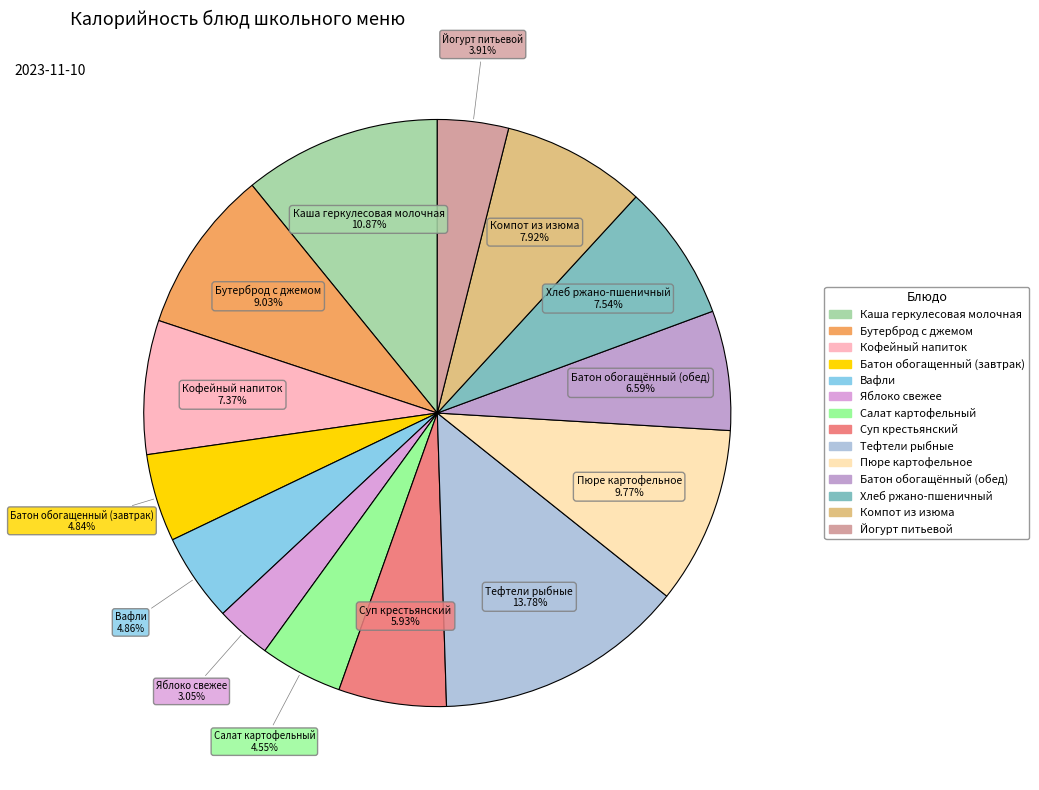

To the nearest percent, what percentage of the pie is Хлеб ржано-пшеничный?

8%